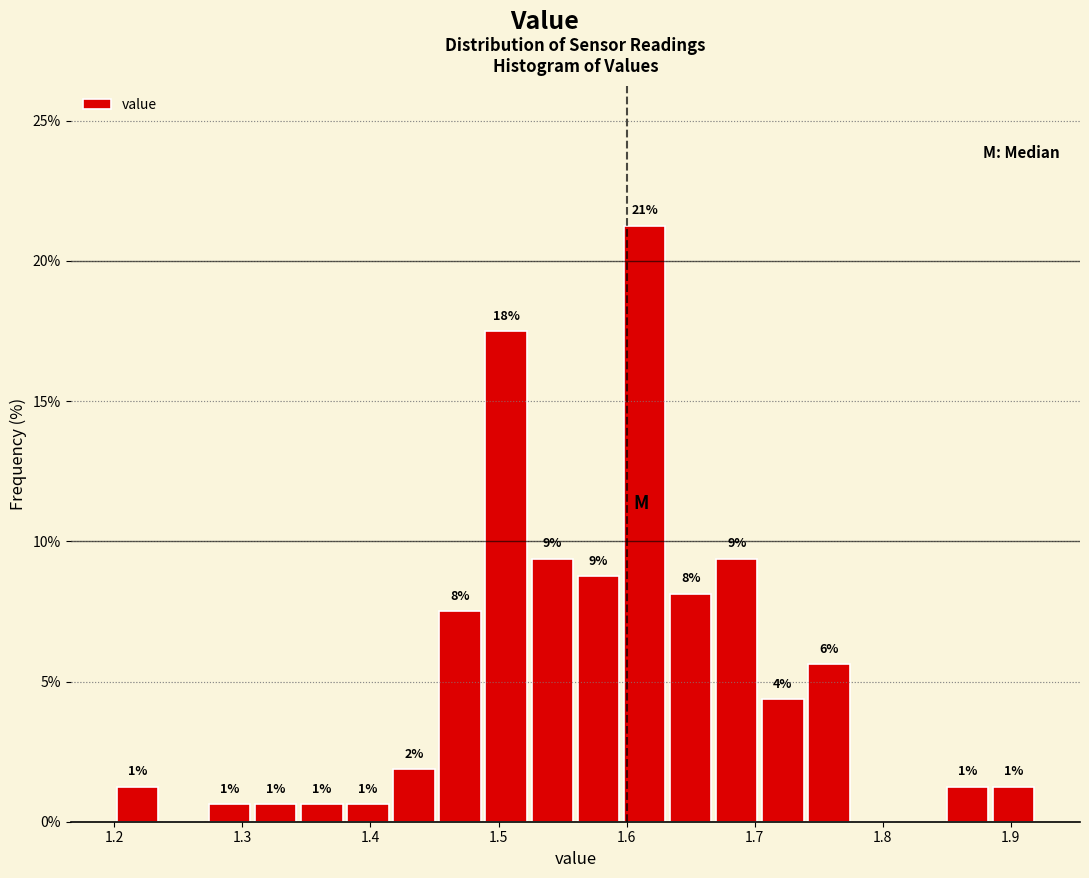

Read against the x-axis, roughly where is the centre of the tallest bar?

1.61